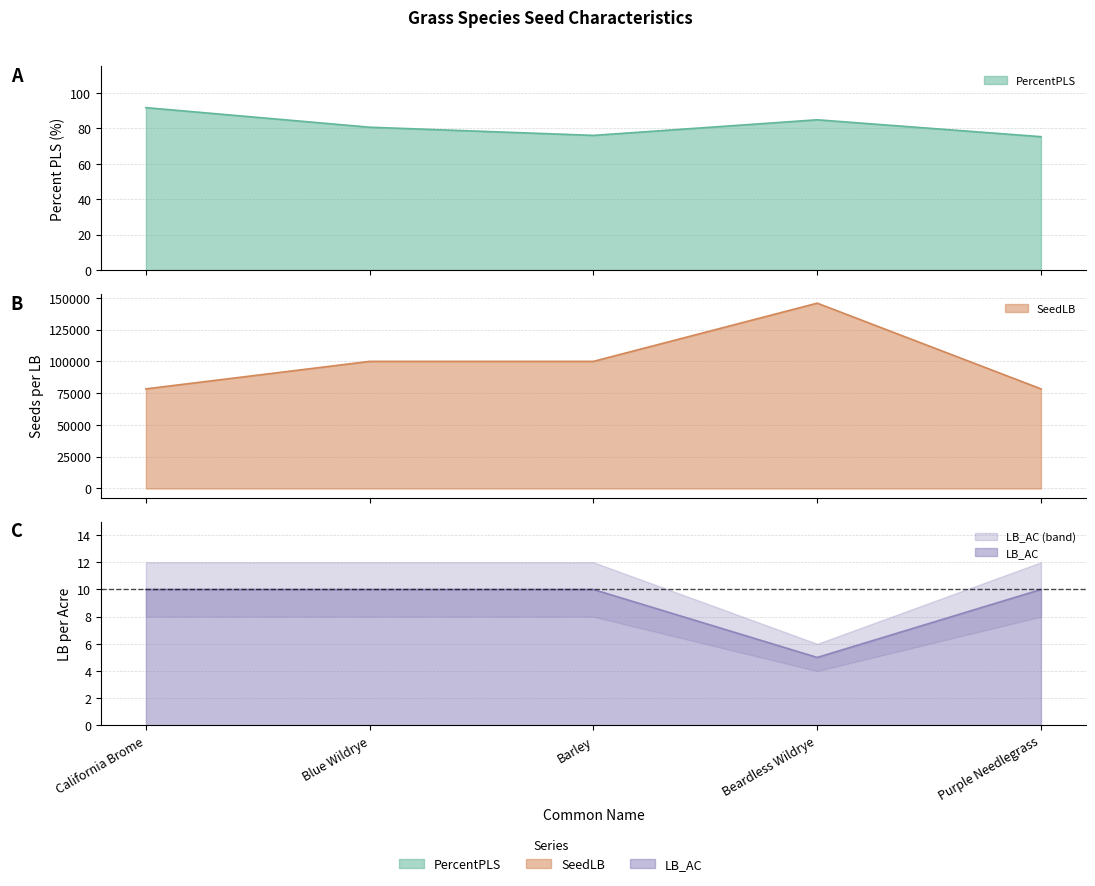

At which category is the sum across all series the highest?

Beardless Wildrye